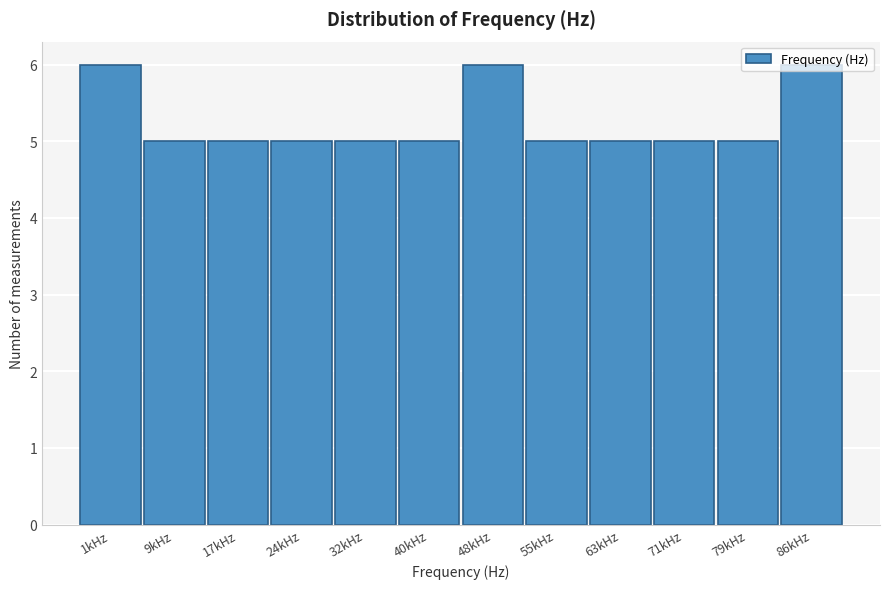

What is the value of the 3rd bar from the left?

5